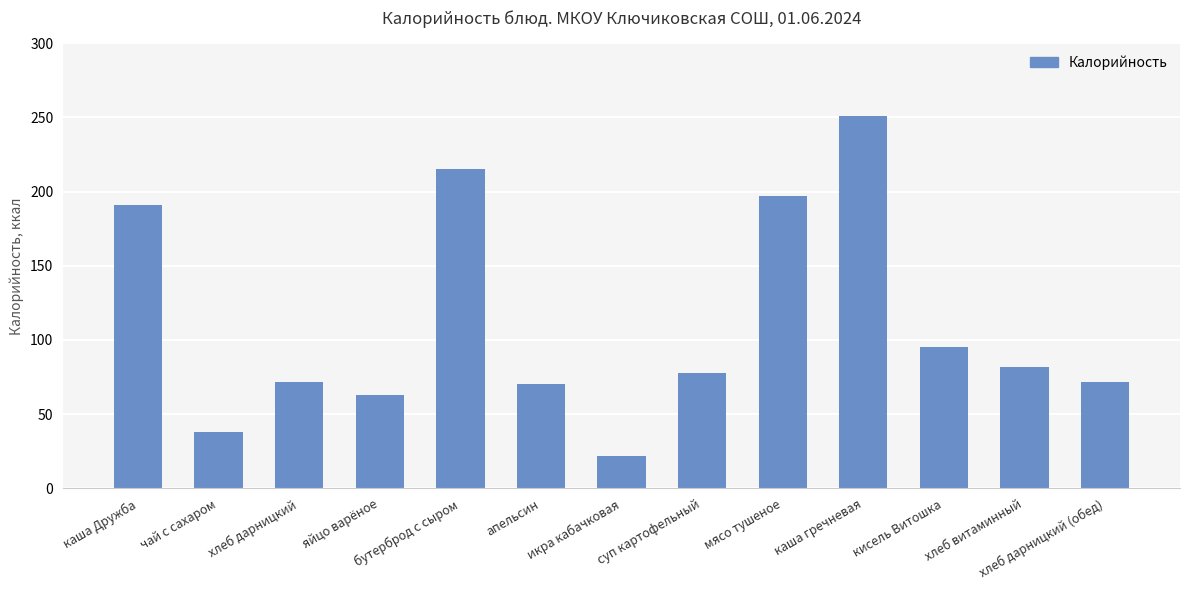

Count the number of data series in this chart.

1